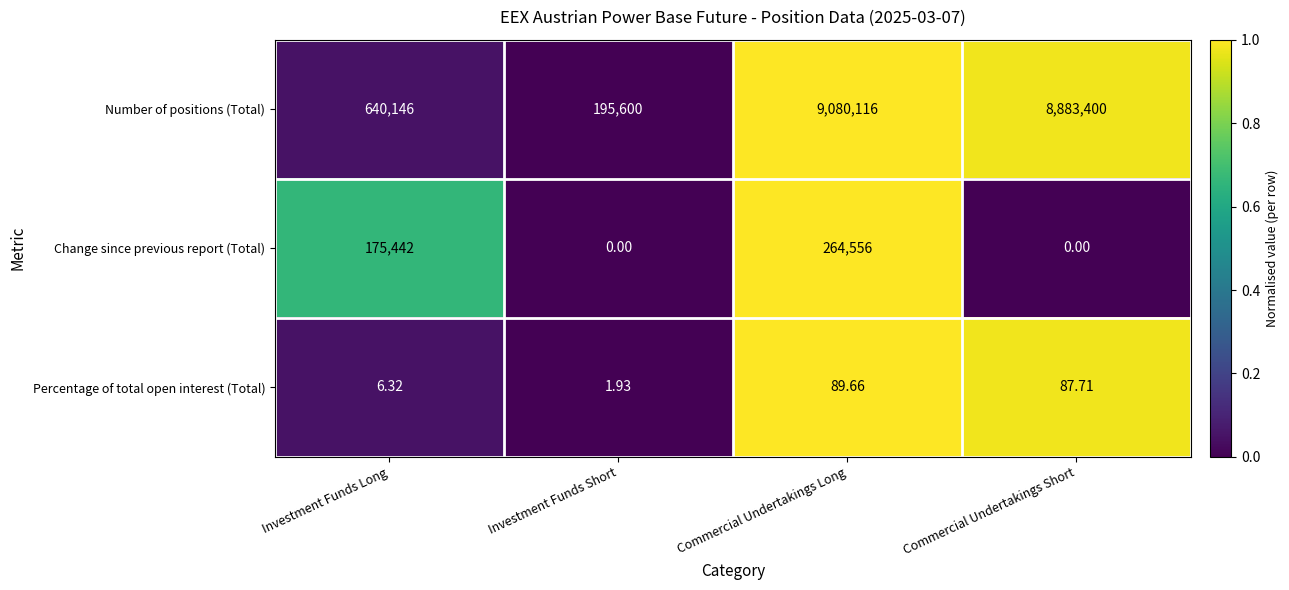

Which series changed the most between Investment Funds Long and Investment Funds Short?

Number of positions (Total)